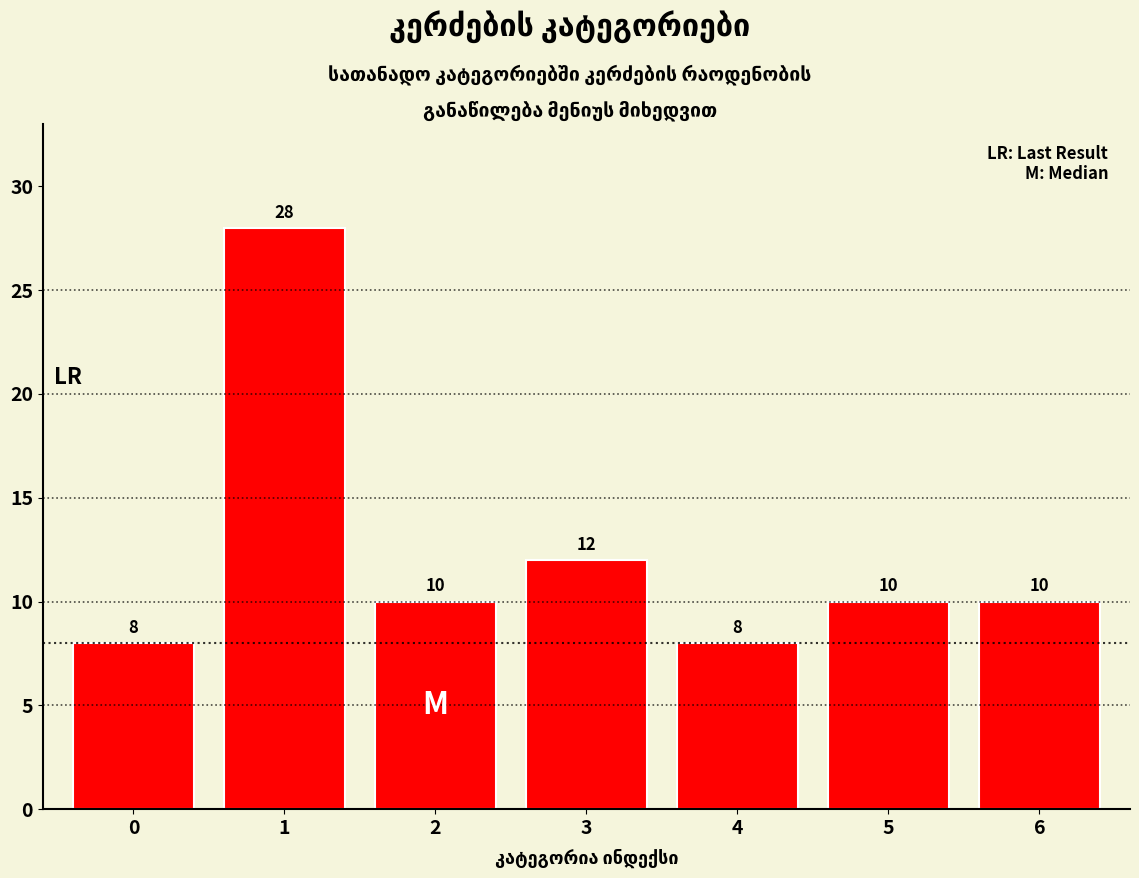

Reading left to right, extract all data points from this chart.

0=8	1=28	2=10	3=12	4=8	5=10	6=10